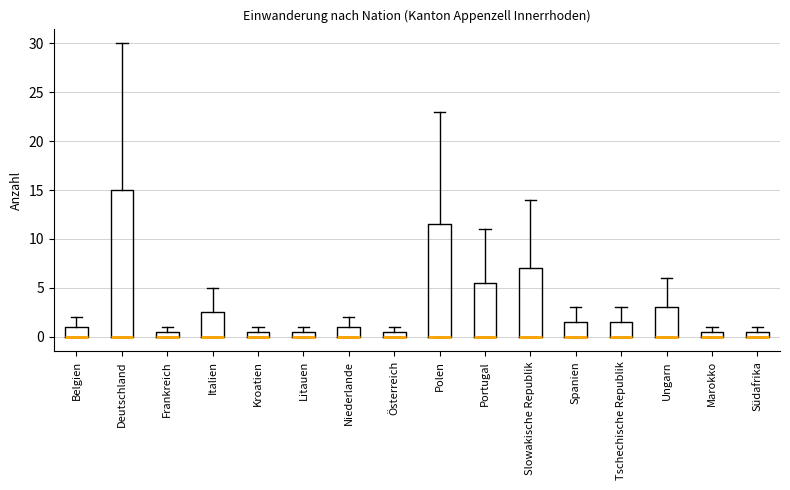

Which box is the tallest, from its lower edge to its upper edge?

Deutschland